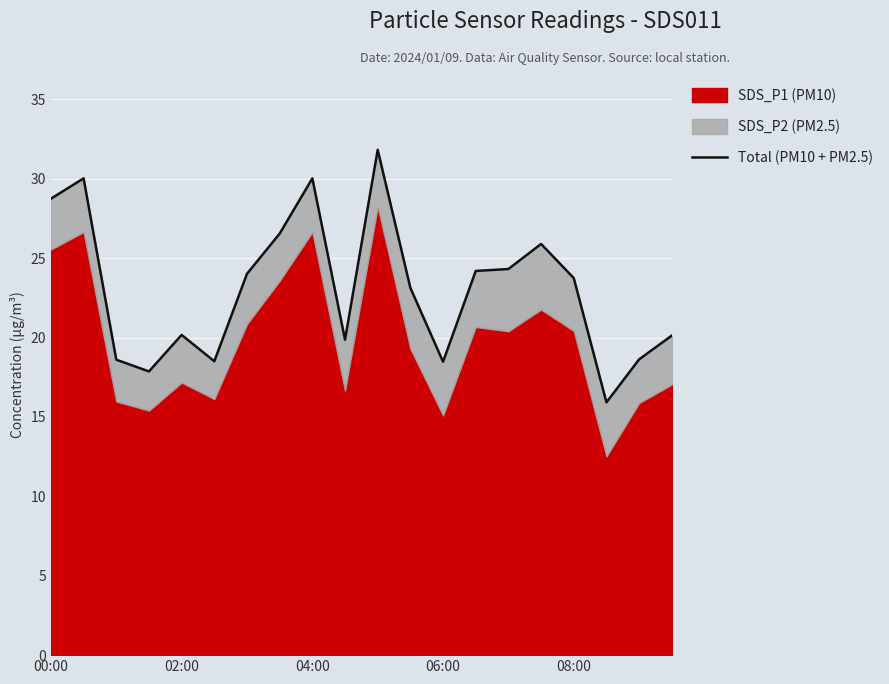

What is the sum of the values at 5 and 14?

42.8